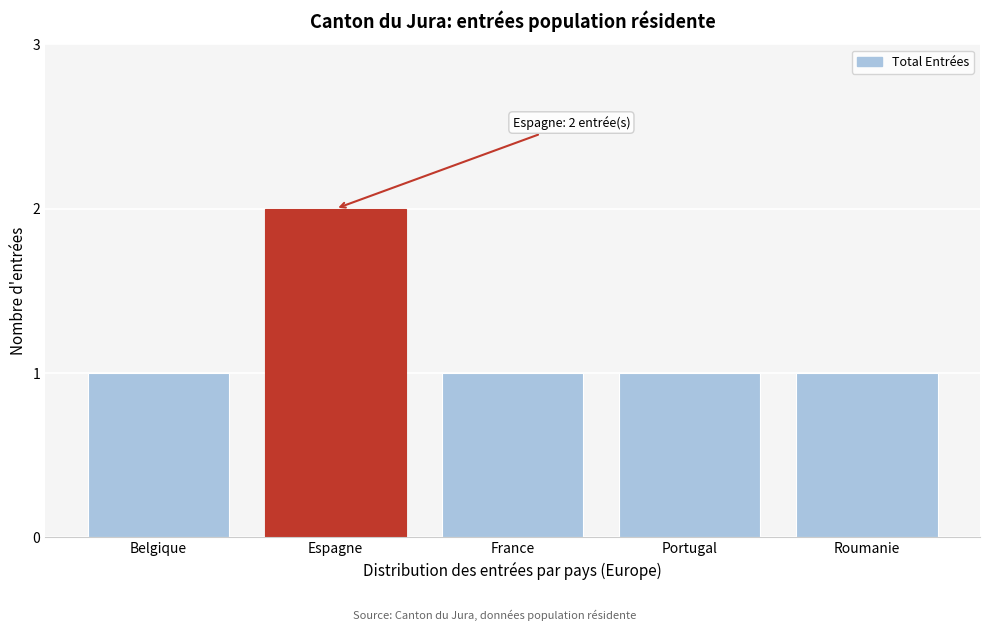

Reading left to right, extract all data points from this chart.

Belgique=1	Espagne=2	France=1	Portugal=1	Roumanie=1